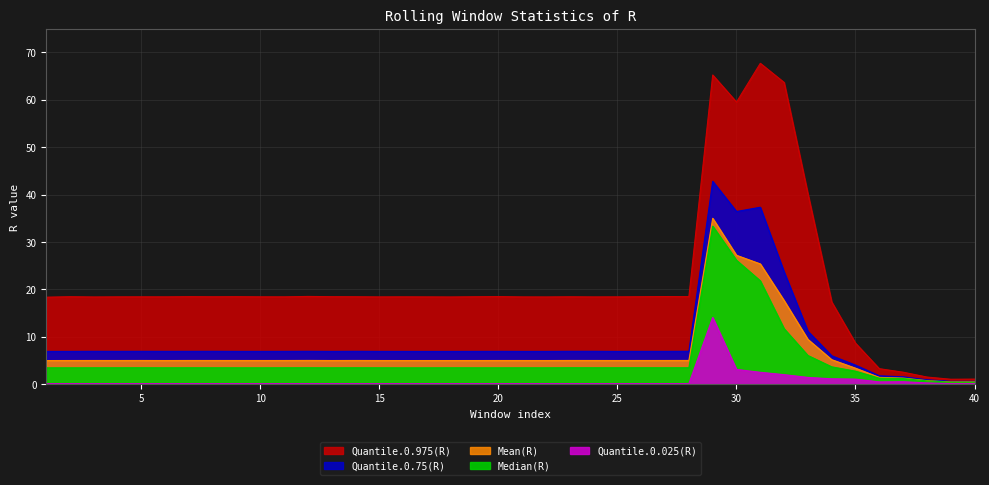

At which category is the sum across all series the highest?

29